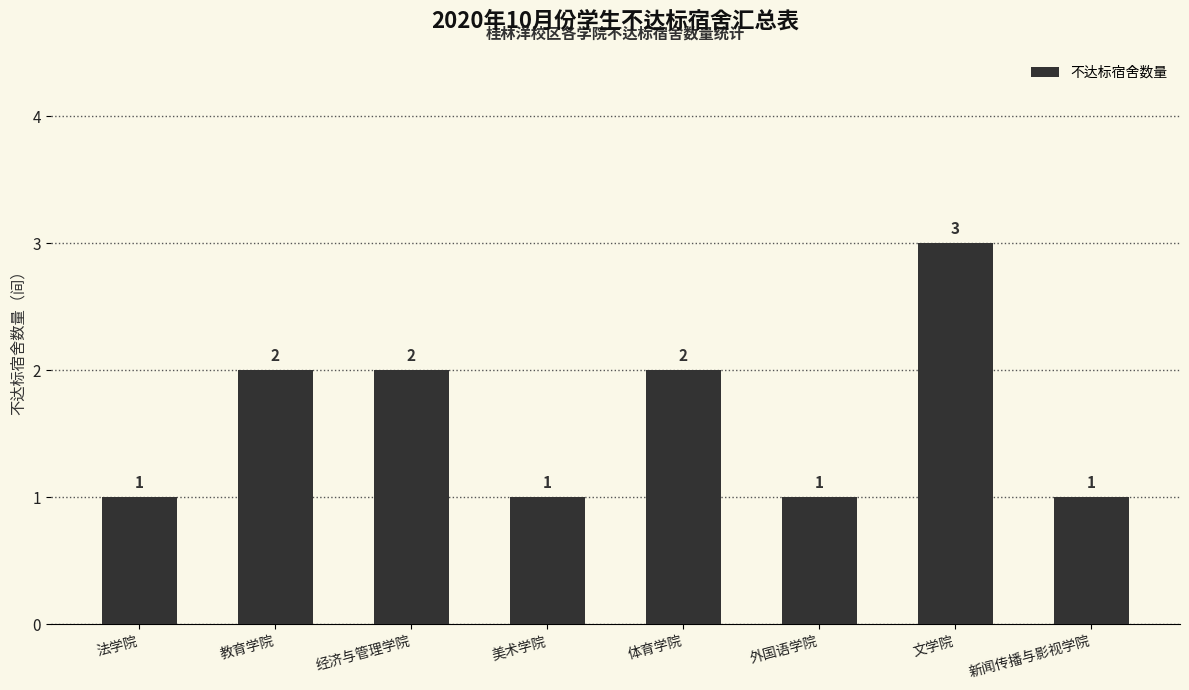

Reading right to left, what are all the values shown in this chart?

新闻传播与影视学院=1	文学院=3	外国语学院=1	体育学院=2	美术学院=1	经济与管理学院=2	教育学院=2	法学院=1